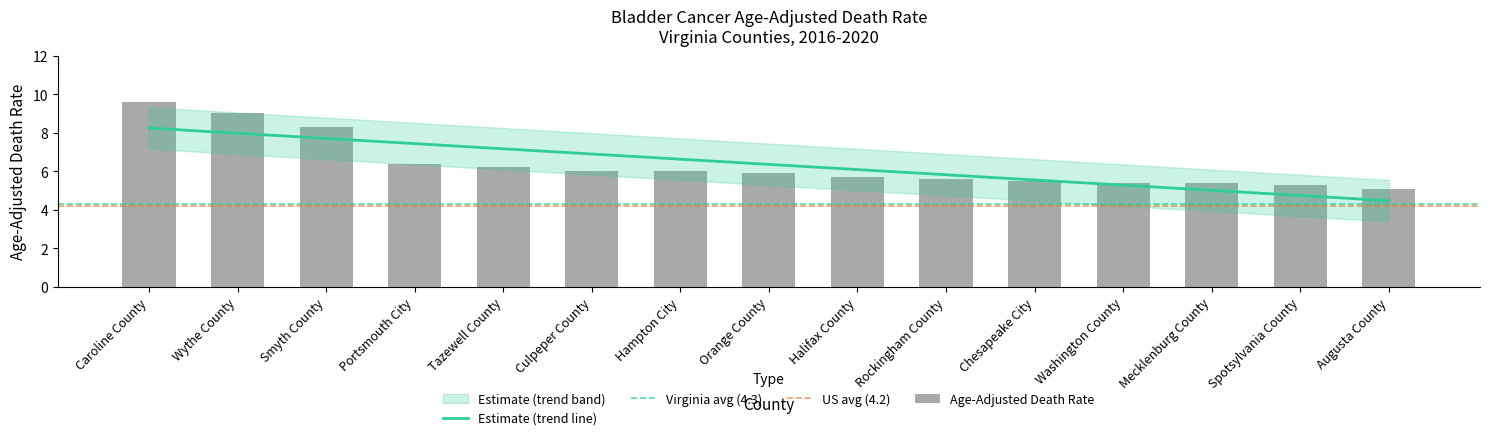

At which category does the chart reach its minimum across all series?

Augusta County